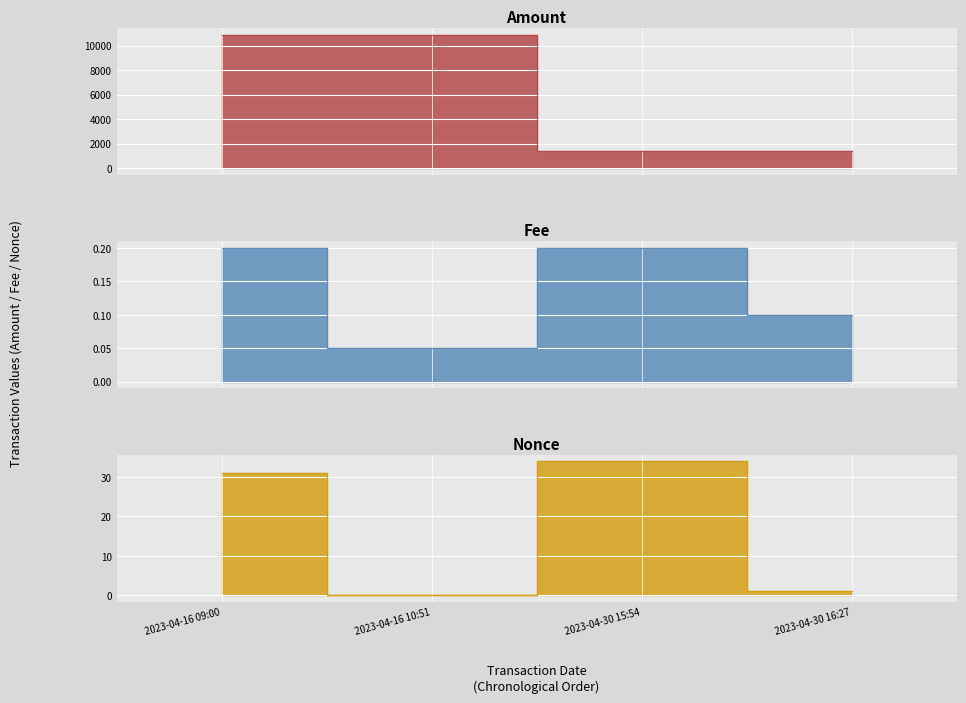

Between 2023-04-30 16:27 and 2023-04-16 09:00, which is larger?

2023-04-16 09:00